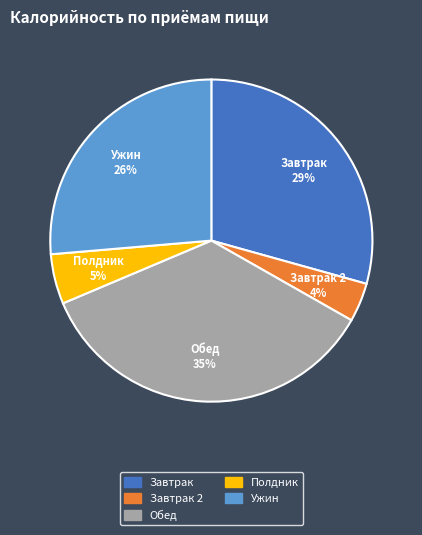

To the nearest percent, what is the difference between the largest and smallest slice percentages?

31%